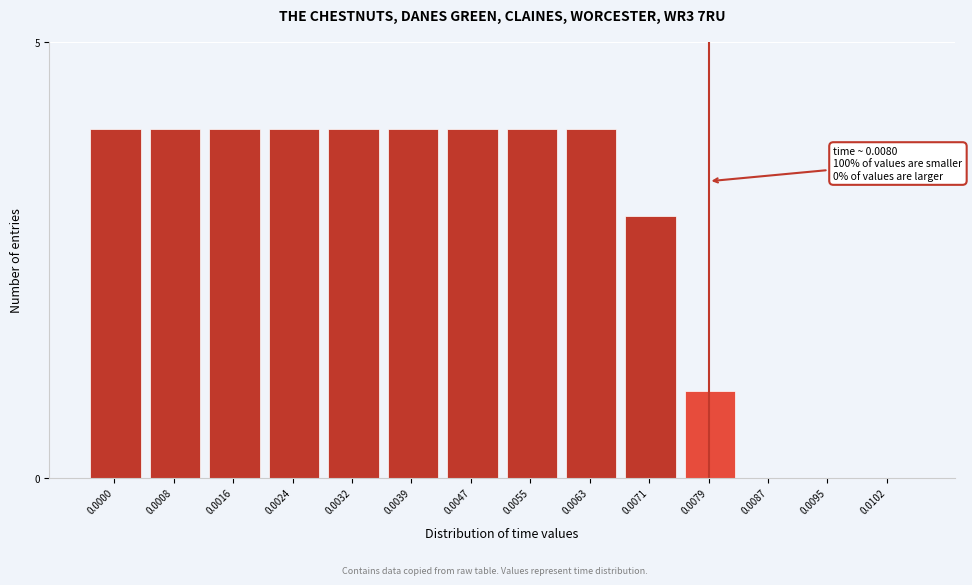

Reading left to right, transcribe all the data shown in this chart.

0.0000=4	0.0008=4	0.0016=4	0.0024=4	0.0032=4	0.0039=4	0.0047=4	0.0055=4	0.0063=4	0.0071=3	0.0079=1	0.0087=0	0.0095=0	0.0102=0